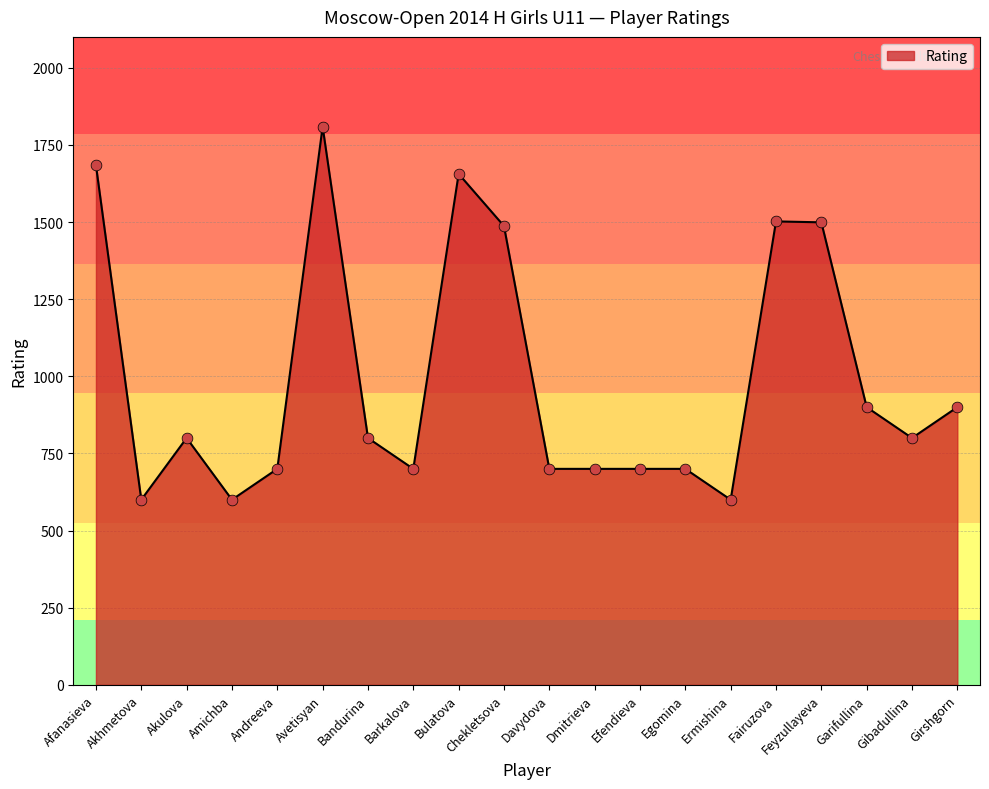

Which has a higher value, Dmitrieva or Garifullina?

Garifullina